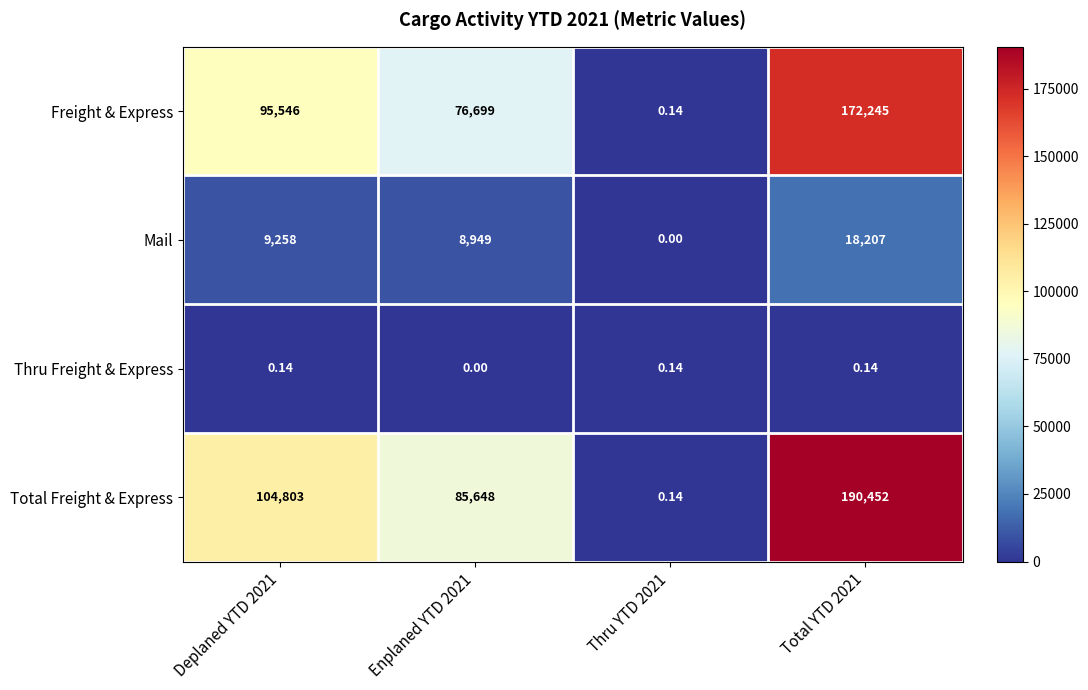

What is the sum of all Thru Freight & Express values?

0.4